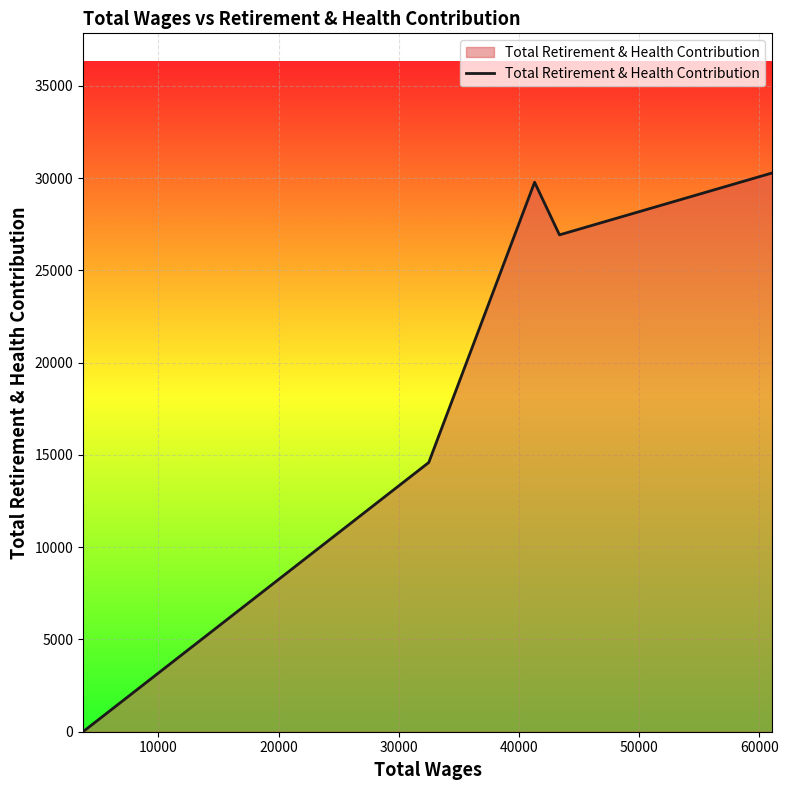

What is the maximum value shown in the chart?

30281